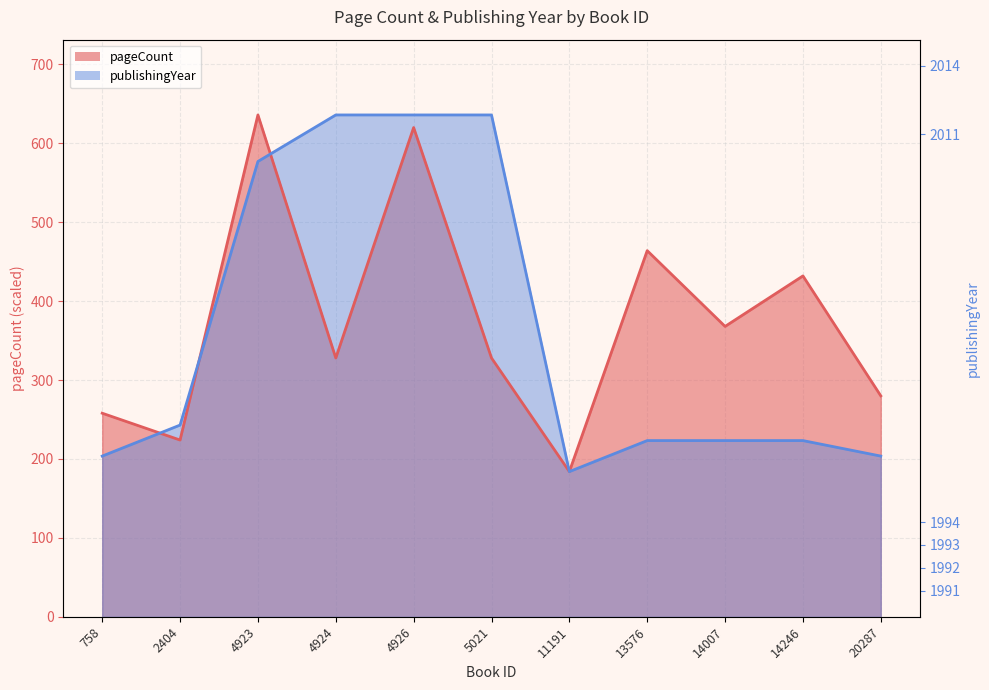

Between 2404 and 4924, which series saw the biggest shift?

publishingYear